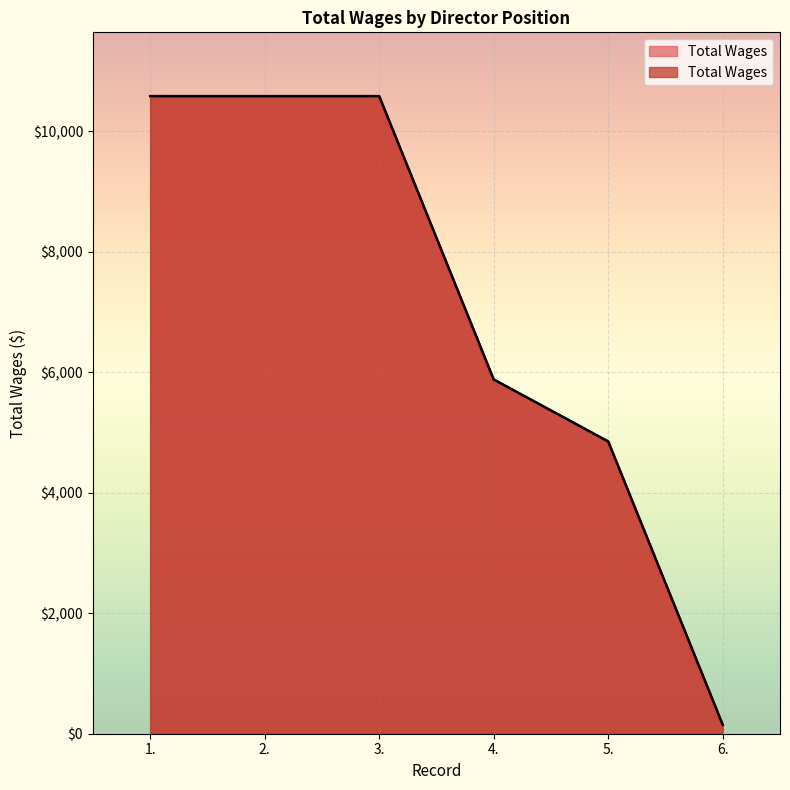

Which category has the highest value across all series?

1.